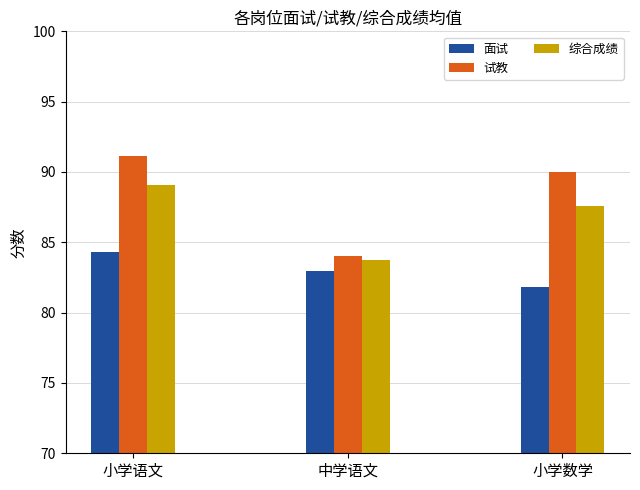

Where is 综合成绩 nearest to the value 86?

小学数学